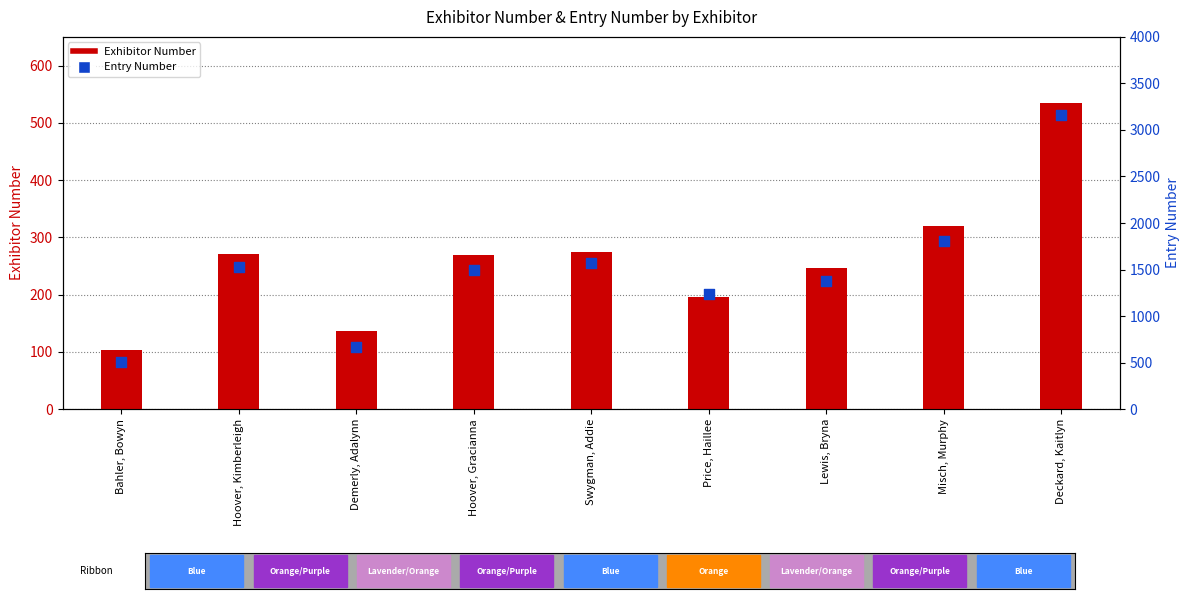

Which series has the largest total across all categories?

Entry Number